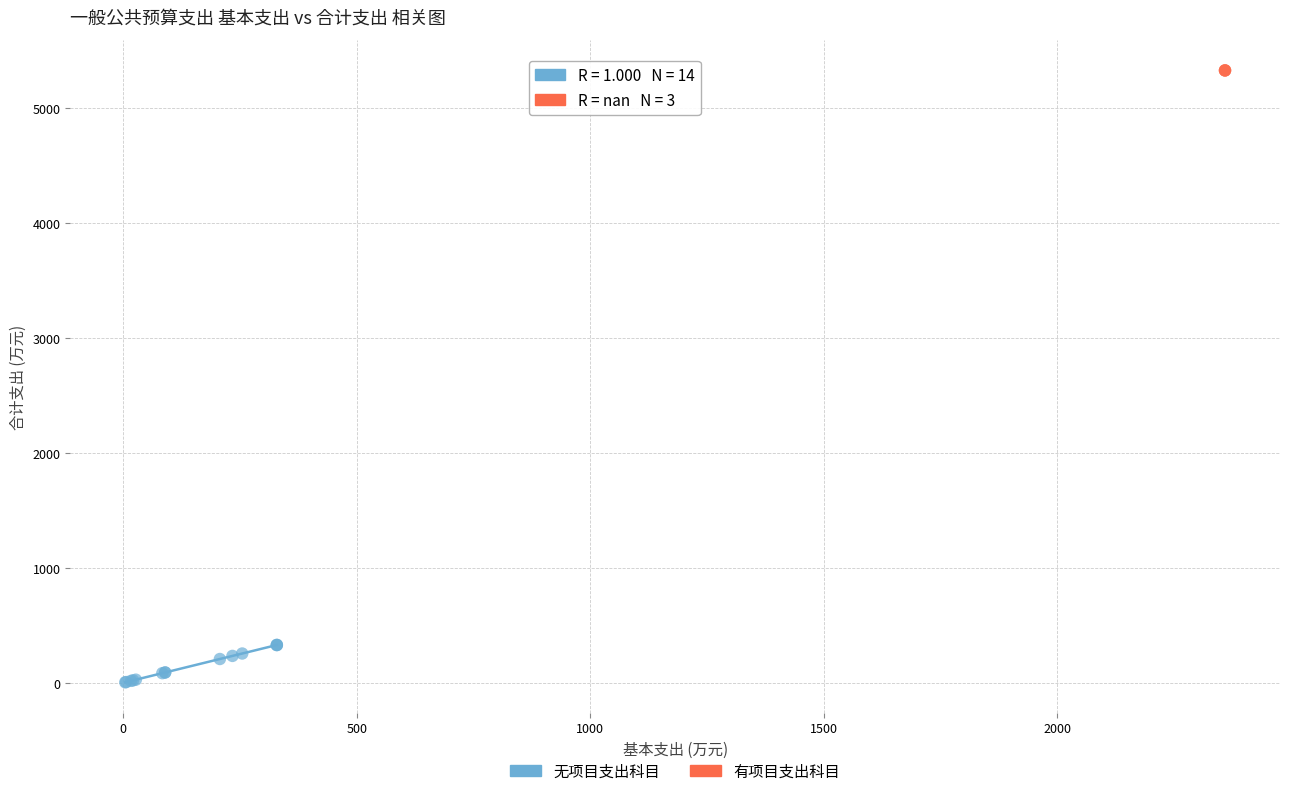

Which series reaches the maximum Y coordinate?

有项目支出科目